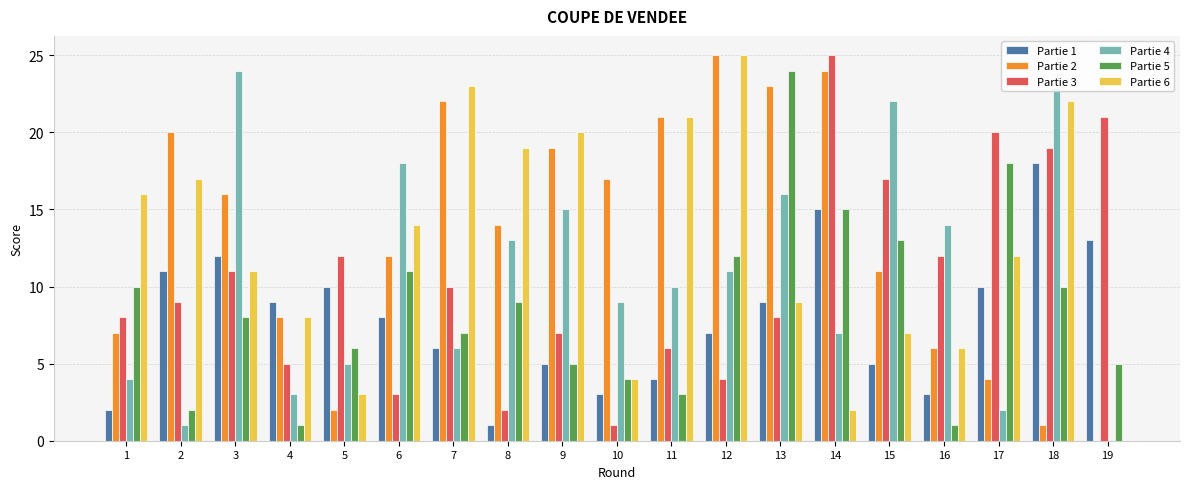

What is the highest value of the Partie 1 series?

18